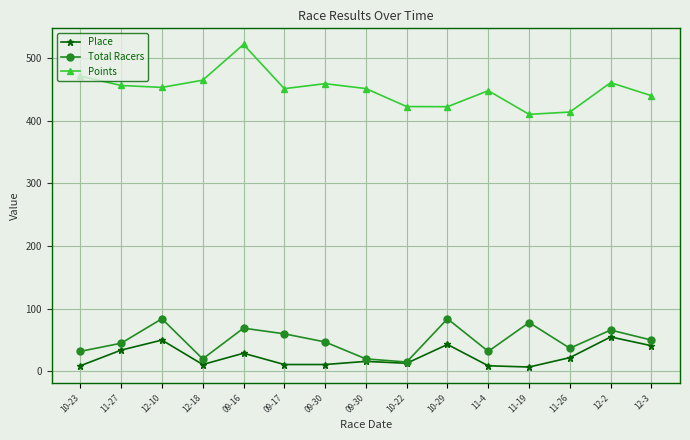

Is it true that Total Racers equals 131.1 at 12-10?

False